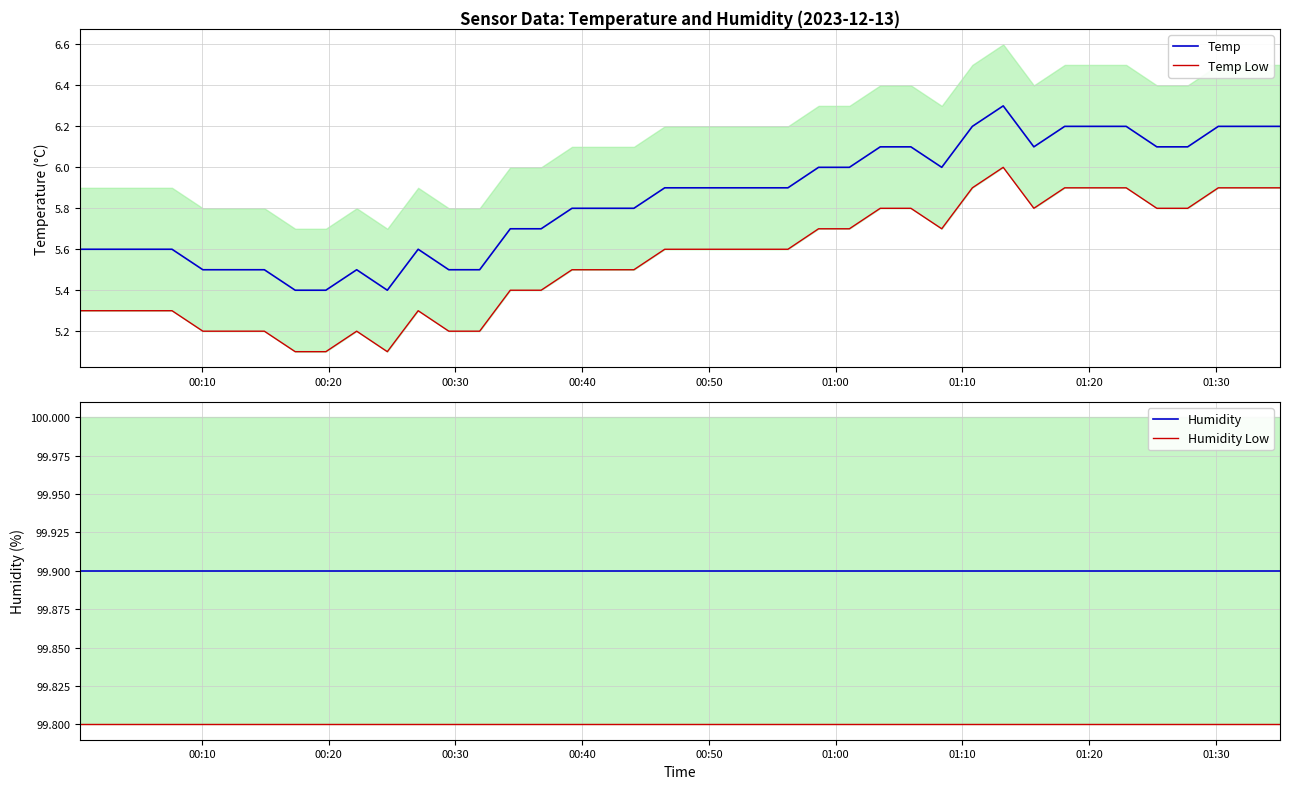

Reading left to right, transcribe all the data shown in this chart.

Temp: 5.6	5.6	5.6	5.6	5.5	5.5	5.5	5.4	5.4	5.5	5.4	5.6	5.5	5.5	5.7	5.7	5.8	5.8	5.8	5.9	5.9	5.9	5.9	5.9	6.0	6.0	6.1	6.1	6.0	6.2	6.3	6.1	6.2	6.2	6.2	6.1	6.1	6.2	6.2	6.2
Temp Low: 5.3	5.3	5.3	5.3	5.2	5.2	5.2	5.1	5.1	5.2	5.1	5.3	5.2	5.2	5.4	5.4	5.5	5.5	5.5	5.6	5.6	5.6	5.6	5.6	5.7	5.7	5.8	5.8	5.7	5.9	6.0	5.8	5.9	5.9	5.9	5.8	5.8	5.9	5.9	5.9
Humidity: 99.9	99.9	99.9	99.9	99.9	99.9	99.9	99.9	99.9	99.9	99.9	99.9	99.9	99.9	99.9	99.9	99.9	99.9	99.9	99.9	99.9	99.9	99.9	99.9	99.9	99.9	99.9	99.9	99.9	99.9	99.9	99.9	99.9	99.9	99.9	99.9	99.9	99.9	99.9	99.9
Humidity Low: 99.8	99.8	99.8	99.8	99.8	99.8	99.8	99.8	99.8	99.8	99.8	99.8	99.8	99.8	99.8	99.8	99.8	99.8	99.8	99.8	99.8	99.8	99.8	99.8	99.8	99.8	99.8	99.8	99.8	99.8	99.8	99.8	99.8	99.8	99.8	99.8	99.8	99.8	99.8	99.8